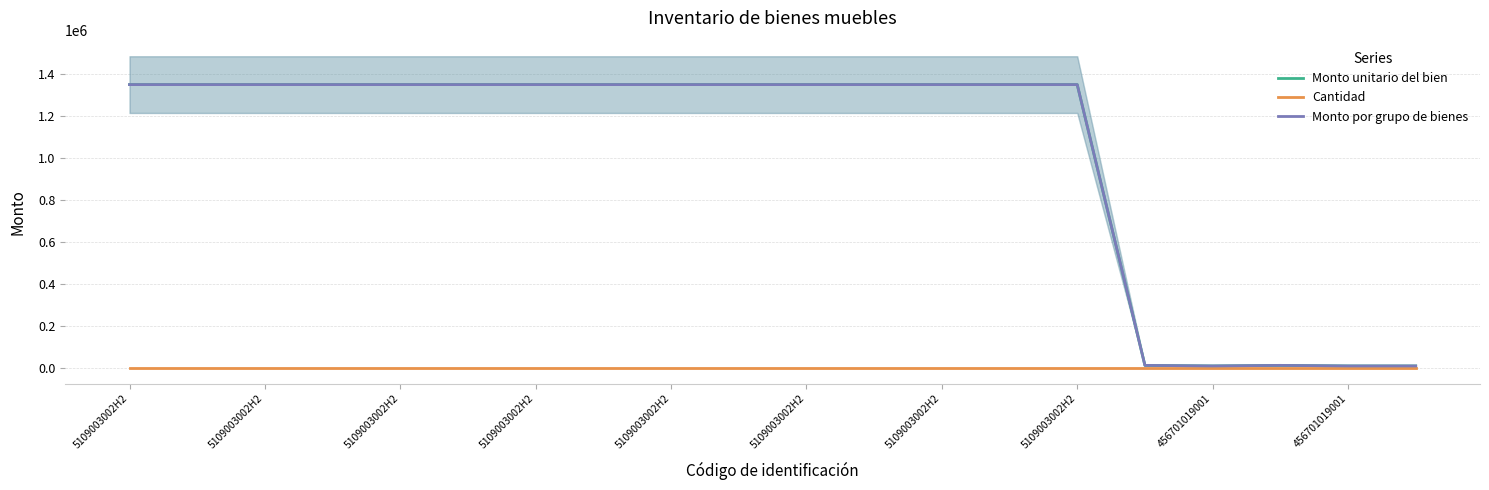

At which category is the sum across all series the highest?

5109003002H2